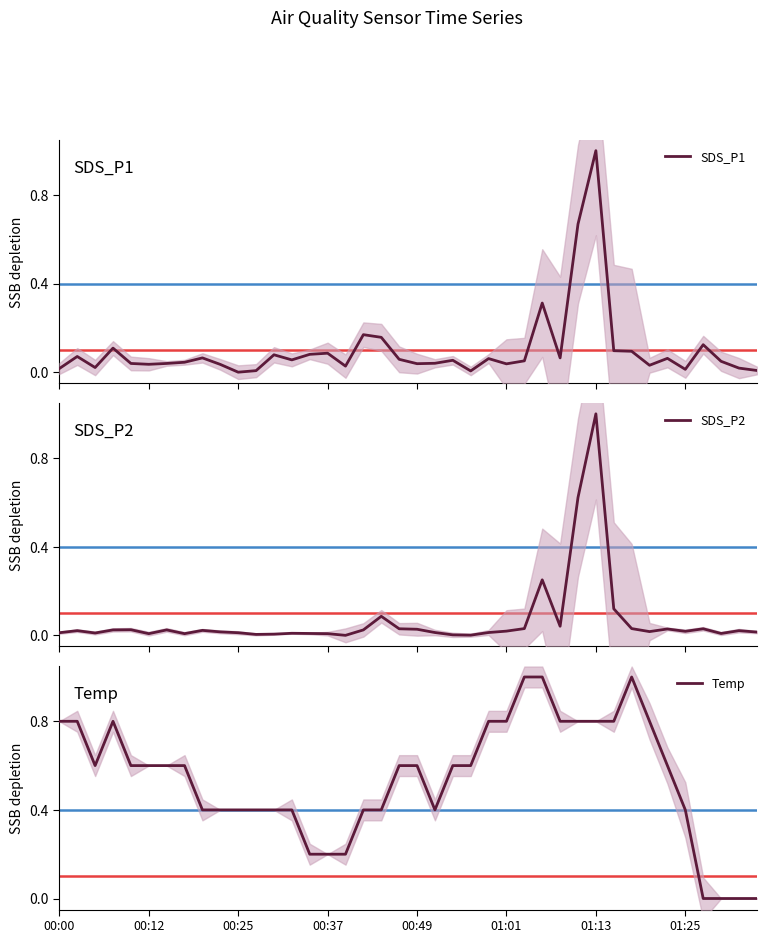

Reading left to right, list all the values displayed in this chart.

SDS_P1: 0.0	0.1	0.0	0.1	0.0	0.0	0.0	0.0	0.1	0.0	0.0	0.0	0.1	0.1	0.1	0.1	0.0	0.2	0.2	0.1	0.0	0.0	0.1	0.0	0.1	0.0	0.1	0.3	0.1	0.7	1.0	0.1	0.1	0.0	0.1	0.0	0.1	0.0	0.0	0.0
SDS_P2: 0.0	0.0	0.0	0.0	0.0	0.0	0.0	0.0	0.0	0.0	0.0	0.0	0.0	0.0	0.0	0.0	0.0	0.0	0.1	0.0	0.0	0.0	0.0	0.0	0.0	0.0	0.0	0.3	0.0	0.6	1.0	0.1	0.0	0.0	0.0	0.0	0.0	0.0	0.0	0.0
Temp: 0.8	0.8	0.6	0.8	0.6	0.6	0.6	0.6	0.4	0.4	0.4	0.4	0.4	0.4	0.2	0.2	0.2	0.4	0.4	0.6	0.6	0.4	0.6	0.6	0.8	0.8	1.0	1.0	0.8	0.8	0.8	0.8	1.0	0.8	0.6	0.4	0.0	0.0	0.0	0.0